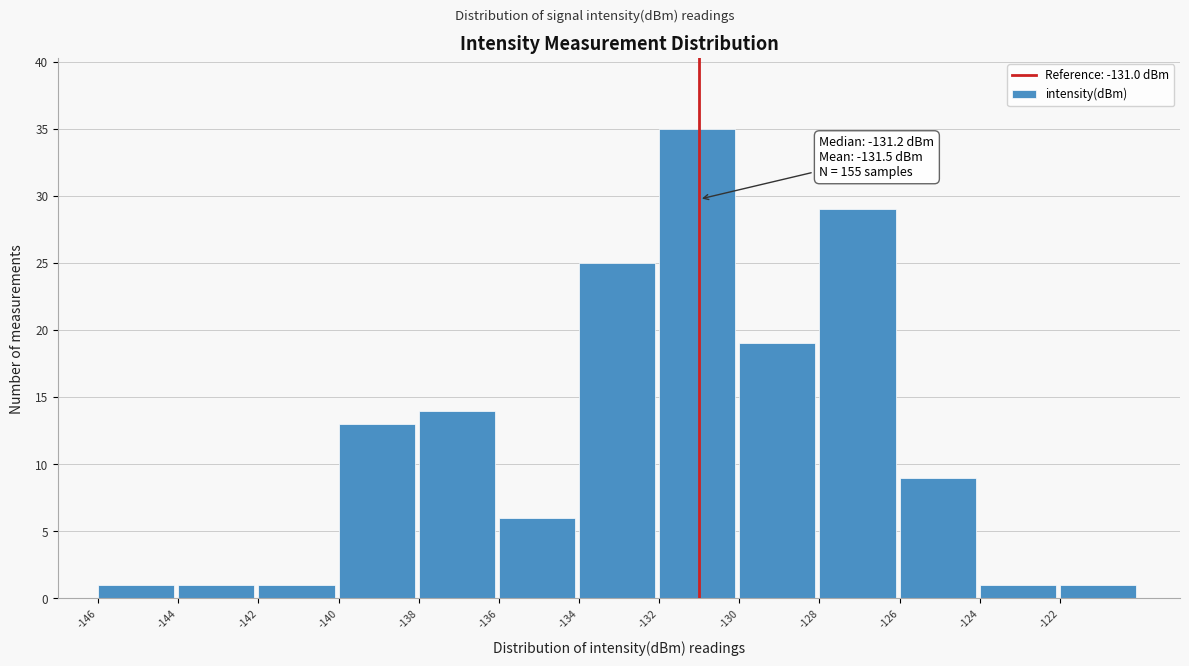

Over which range of the x-axis is the bar tallest?

-132 to -130